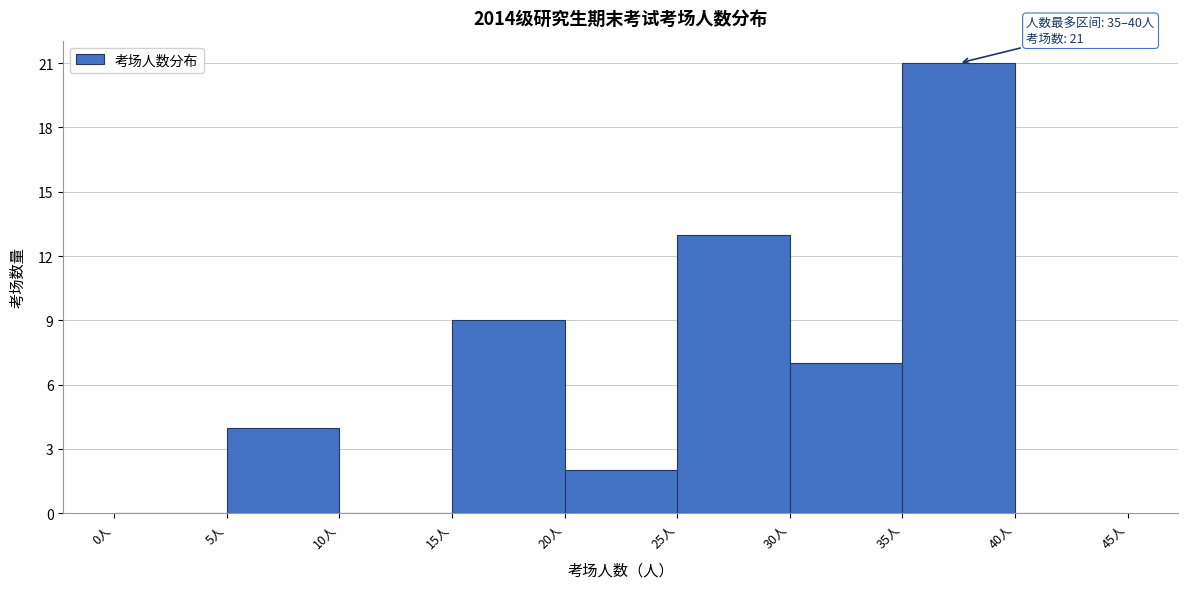

Which range on the x-axis has the tallest bar?

35 to 40